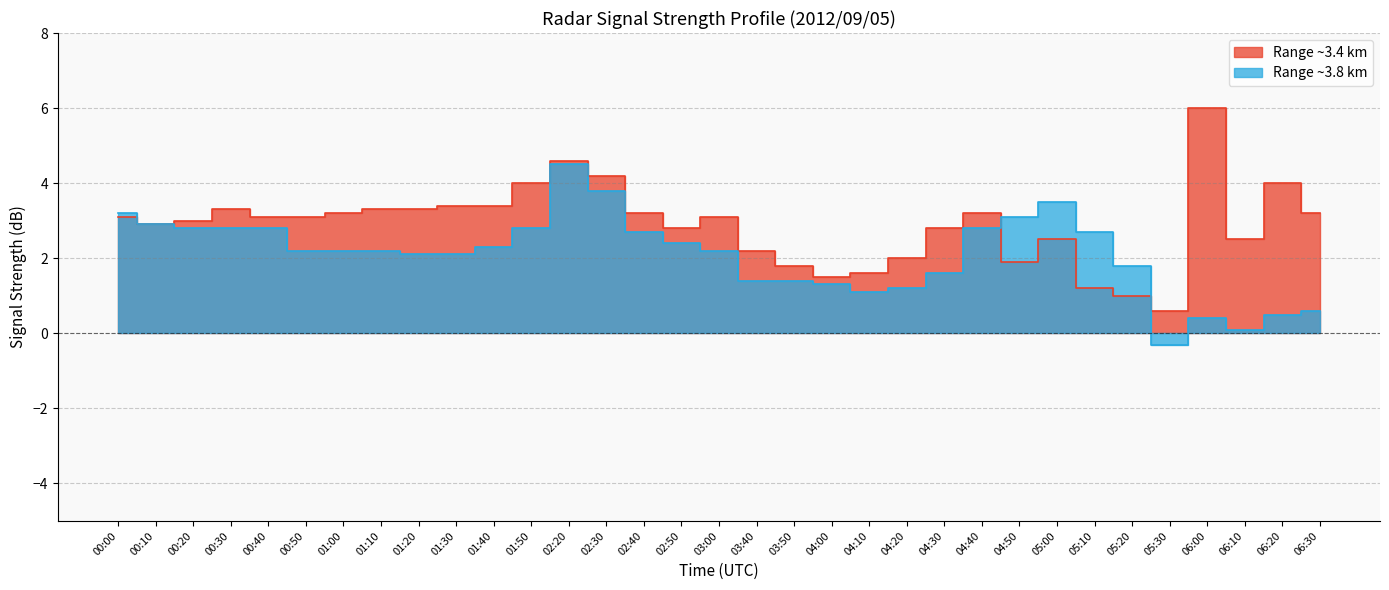

Rank the series at 06:30 from lowest to highest value.

Range ~3.8 km, Range ~3.4 km